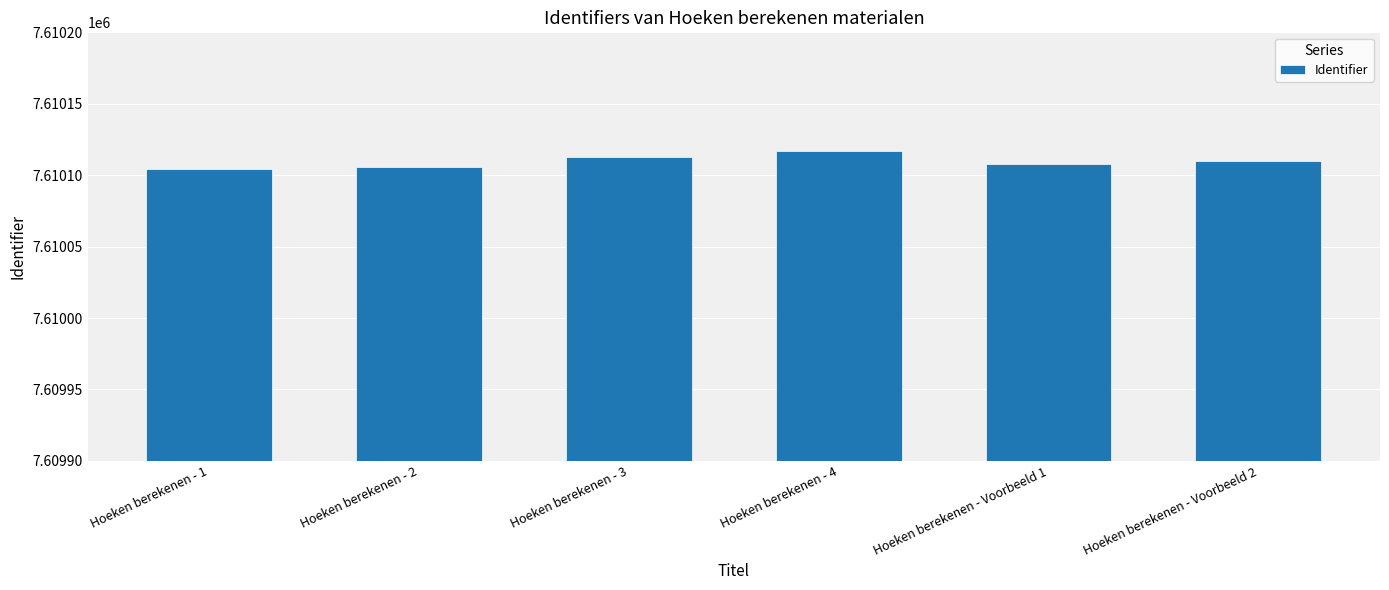

What is the smallest value displayed?

7610104